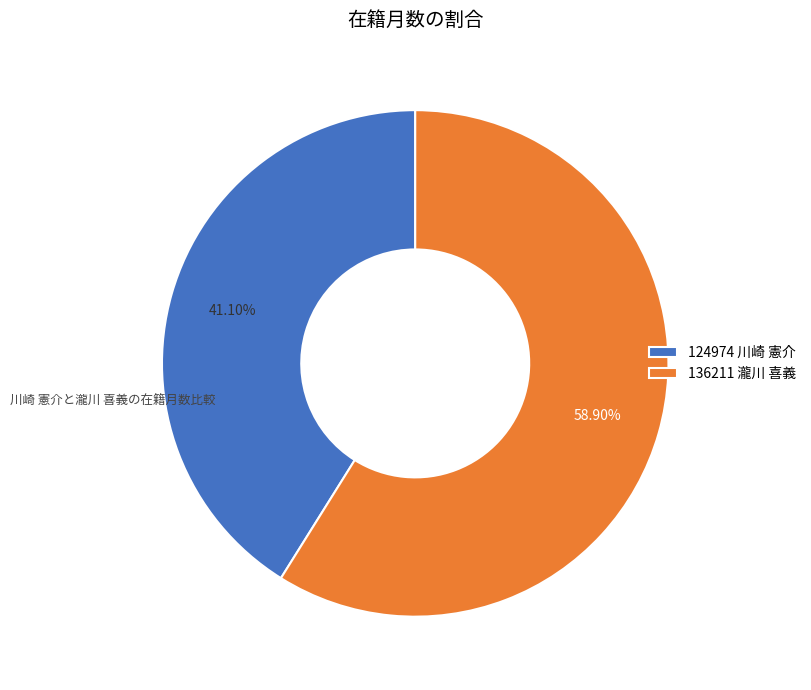

The 124974 川崎 憲介 slice represents 41% of the pie. True or false?

True